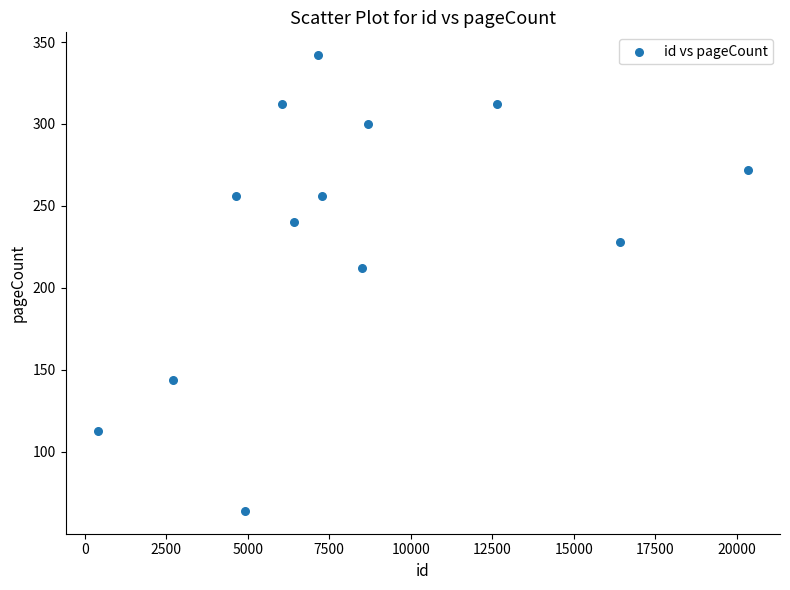

What Y value in the scatter plot is closest to 203?

212